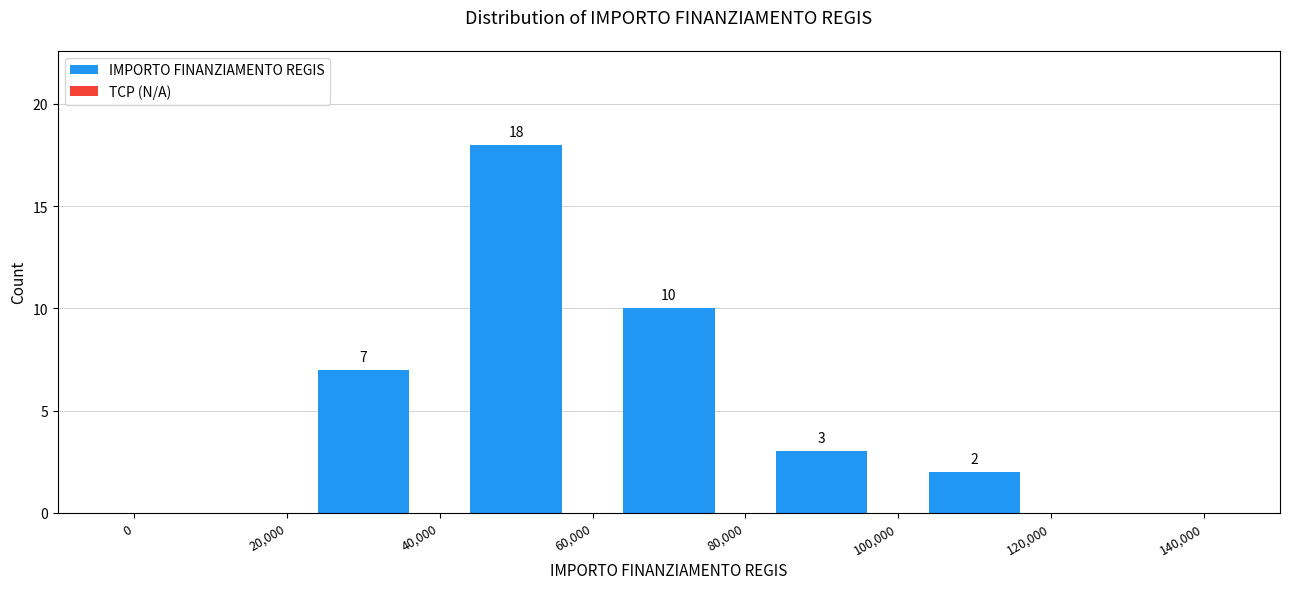

Over which range of the x-axis is the bar tallest?

40,000 to 60,000